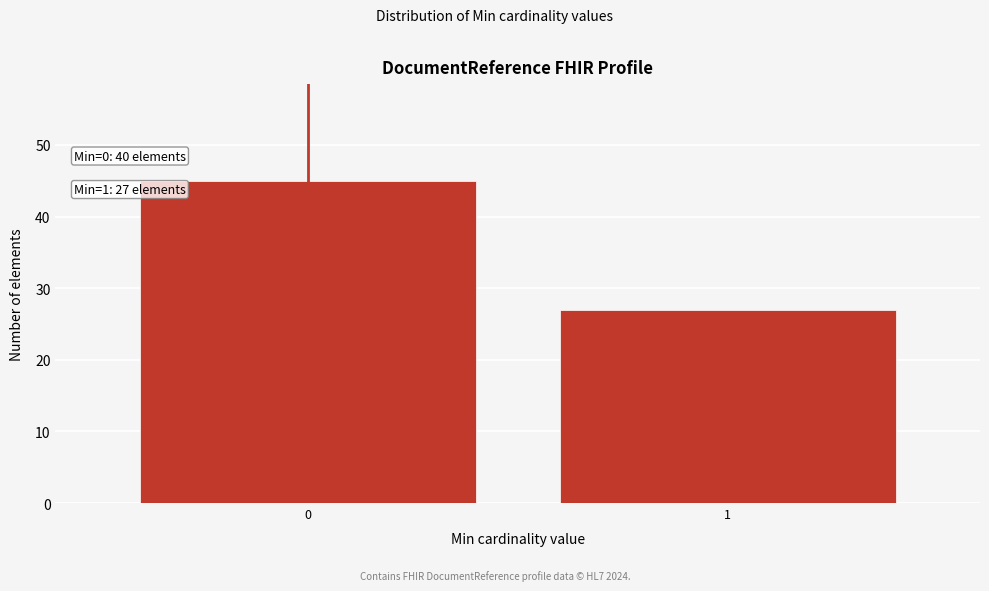

Reading right to left, list all the values displayed in this chart.

1=27	0=45